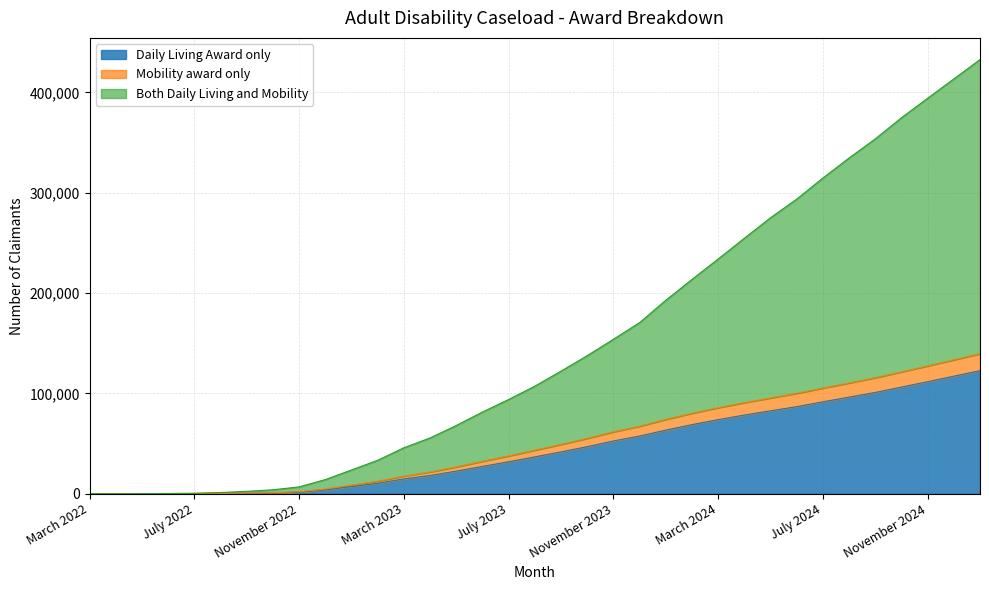

Count the number of categories in the chart.

35